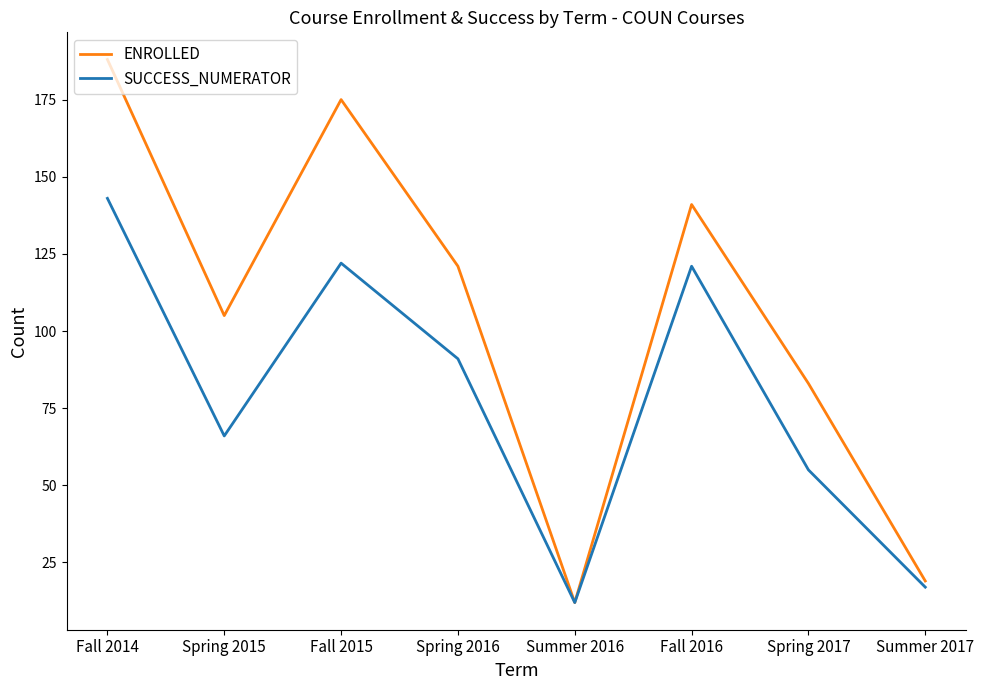

What is the average value of the SUCCESS_NUMERATOR series?

78